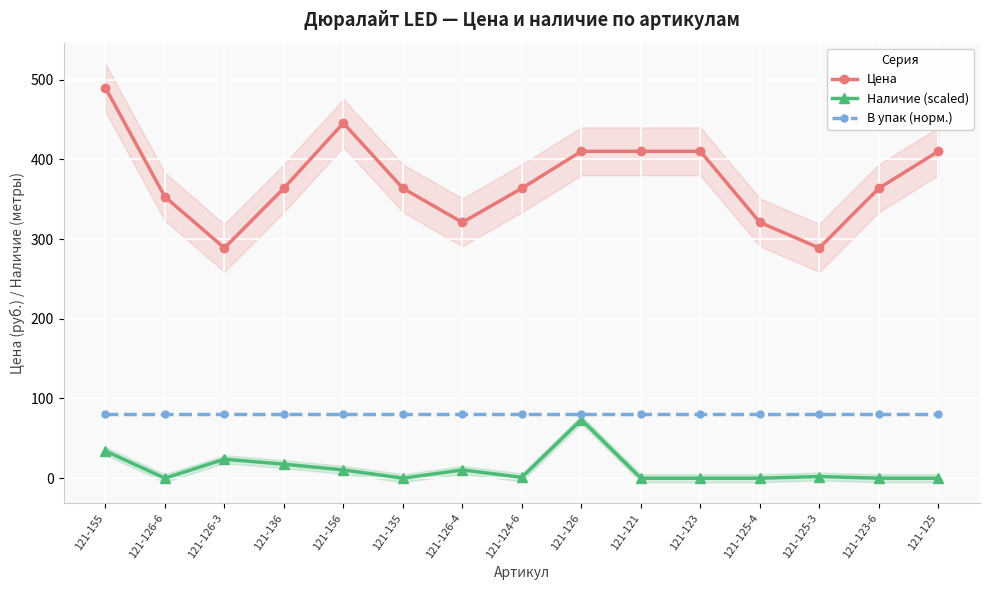

Reading left to right, what are all the values shown in this chart?

Цена: 121-155=490.0	121-126-6=352.9	121-126-3=288.8	121-136=363.6	121-156=445.5	121-135=363.6	121-126-4=320.8	121-124-6=363.6	121-126=410.0	121-121=410.0	121-123=410.0	121-125-4=320.8	121-125-3=288.8	121-123-6=363.6	121-125=410.0
Наличие (scaled): 121-155=34.2	121-126-6=0.0	121-126-3=23.8	121-136=17.6	121-156=10.4	121-135=0.0	121-126-4=10.4	121-124-6=1.0	121-126=73.5	121-121=0.0	121-123=0.0	121-125-4=0.0	121-125-3=2.1	121-123-6=0.0	121-125=0.0
В упак (норм.): 121-155=80.0	121-126-6=80.0	121-126-3=80.0	121-136=80.0	121-156=80.0	121-135=80.0	121-126-4=80.0	121-124-6=80.0	121-126=80.0	121-121=80.0	121-123=80.0	121-125-4=80.0	121-125-3=80.0	121-123-6=80.0	121-125=80.0